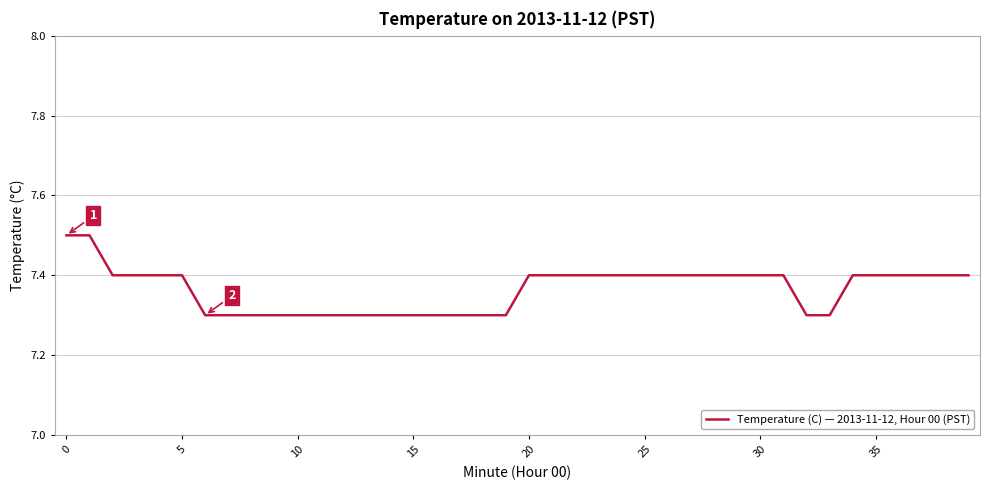

What is the smallest value displayed?

7.3